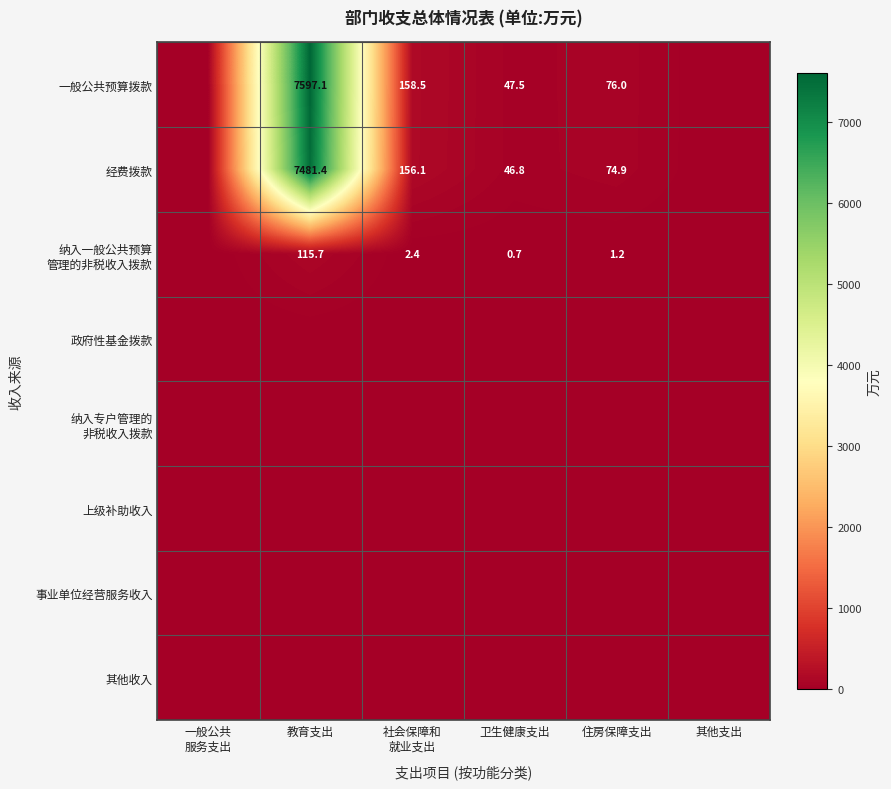

The 一般公共预算拨款 series shows 11483.6 at 教育支出. True or false?

False